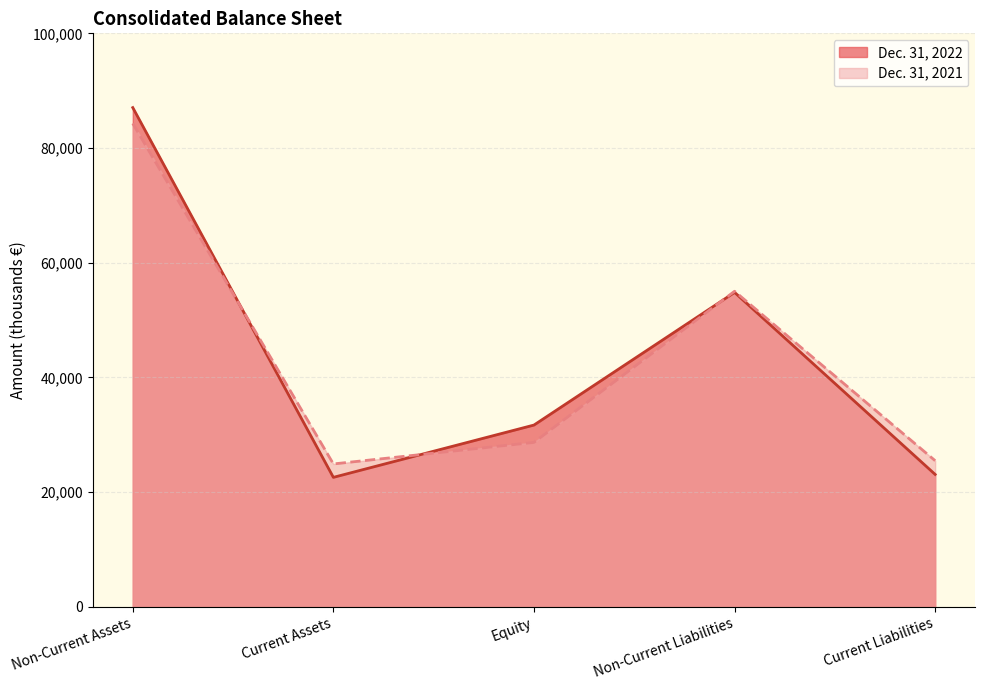

At which category is the sum across all series the highest?

Non-Current Assets